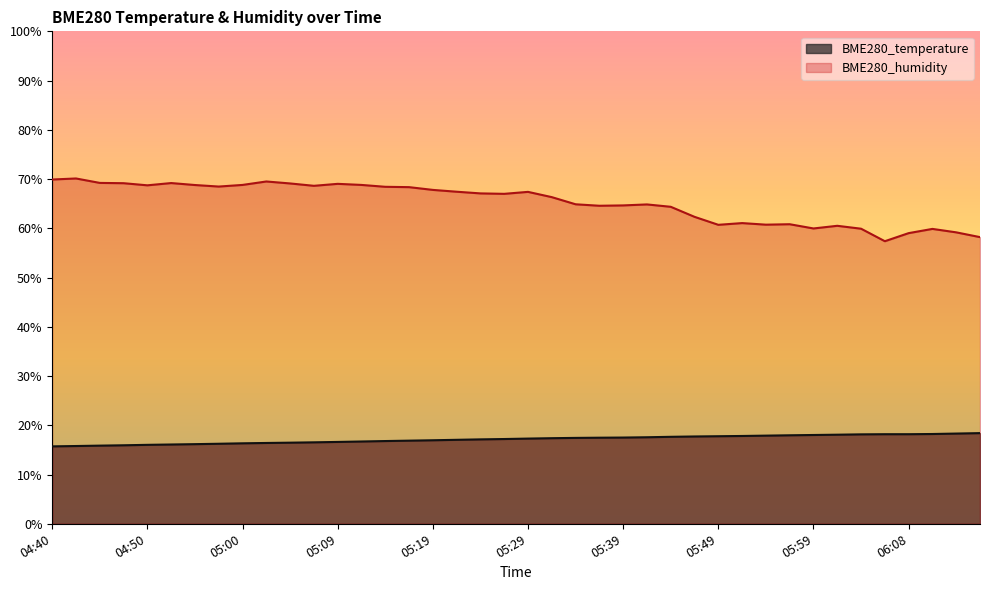

What is the difference between the highest and lowest values at 06:01?

42.4